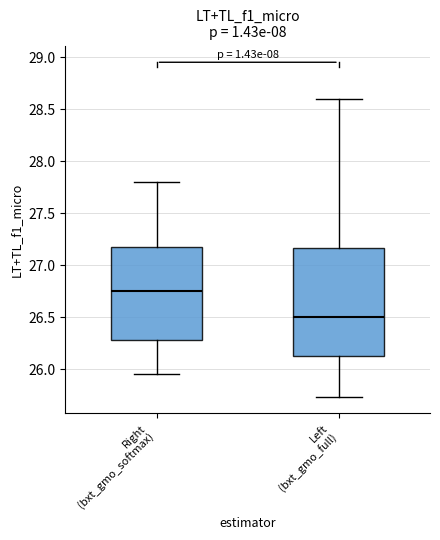

Which box's median line is the lowest?

Left (bxt_gmo_full)